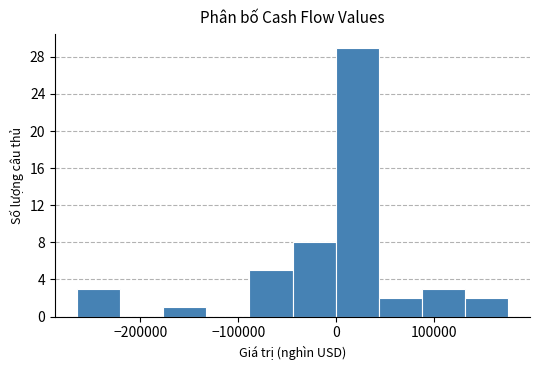

What is the height of the bar covering 40000 to 90000 on the x-axis? Neither the bar edges nor the heights are printed on the chart, so give them approximately, as read against the axes.

2